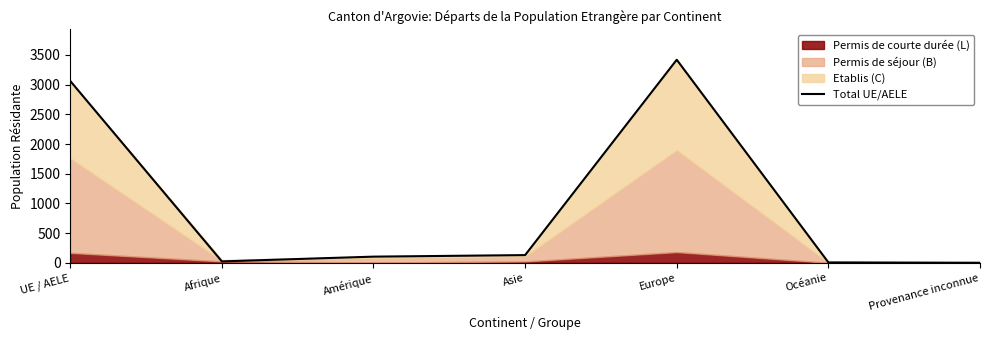

List the labels in order of value, smallest first.

Provenance inconnue, Océanie, Afrique, Amérique, Asie, UE / AELE, Europe